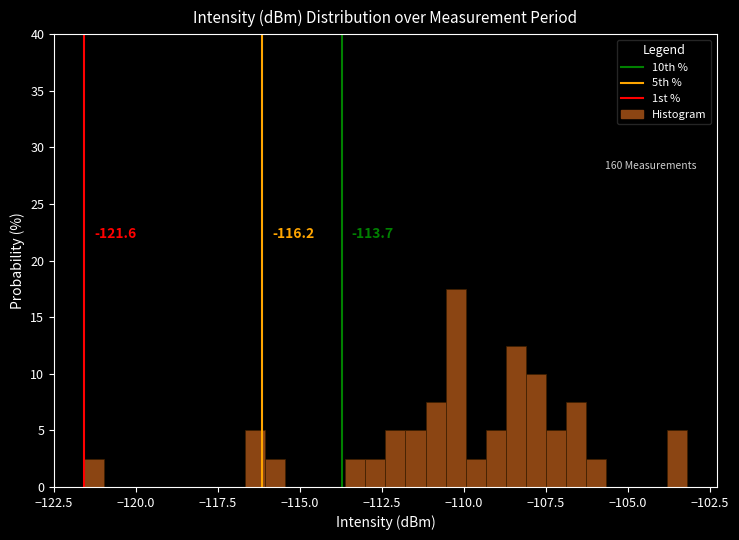

Read against the x-axis, roughly where is the centre of the tallest bar?

-110.5